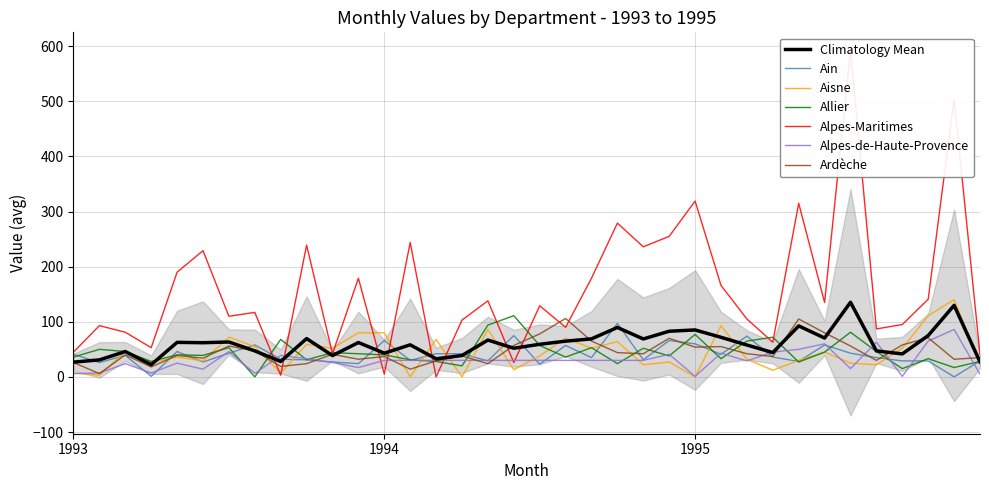

How many interior local peaks does the Aisne series have?

12